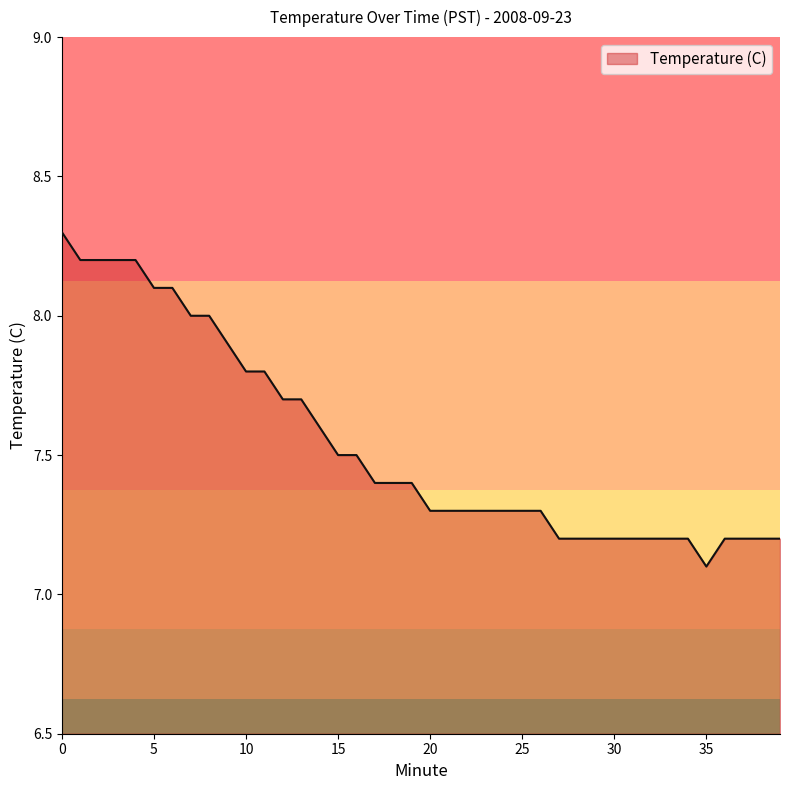

What is the minimum value shown in the chart?

7.1